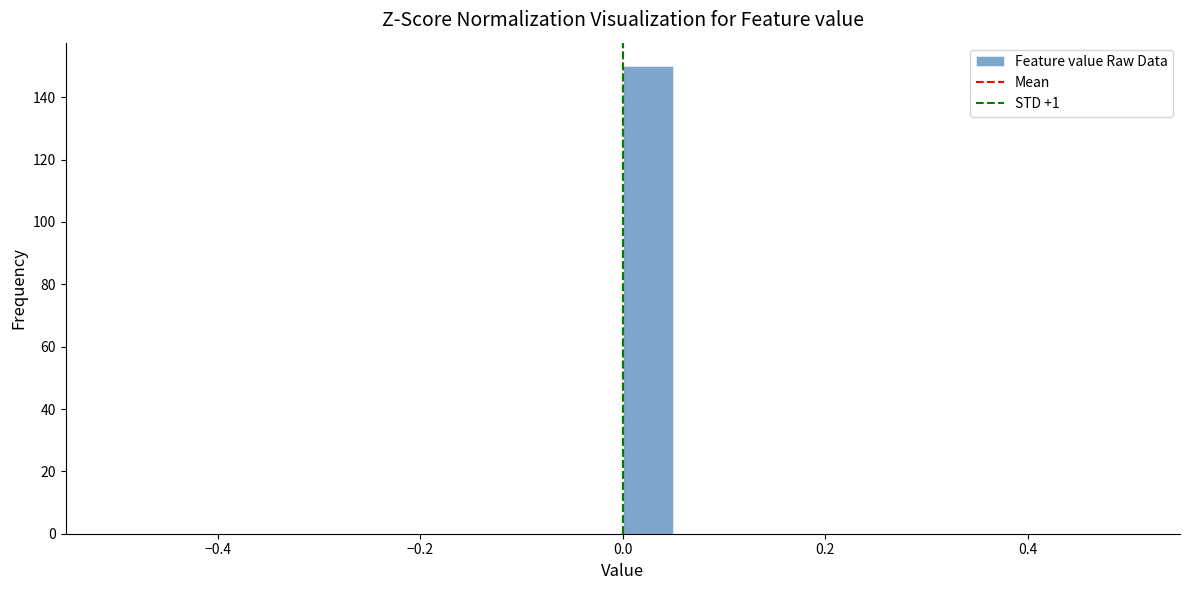

Read against the x-axis, roughly where is the centre of the tallest bar?

0.02